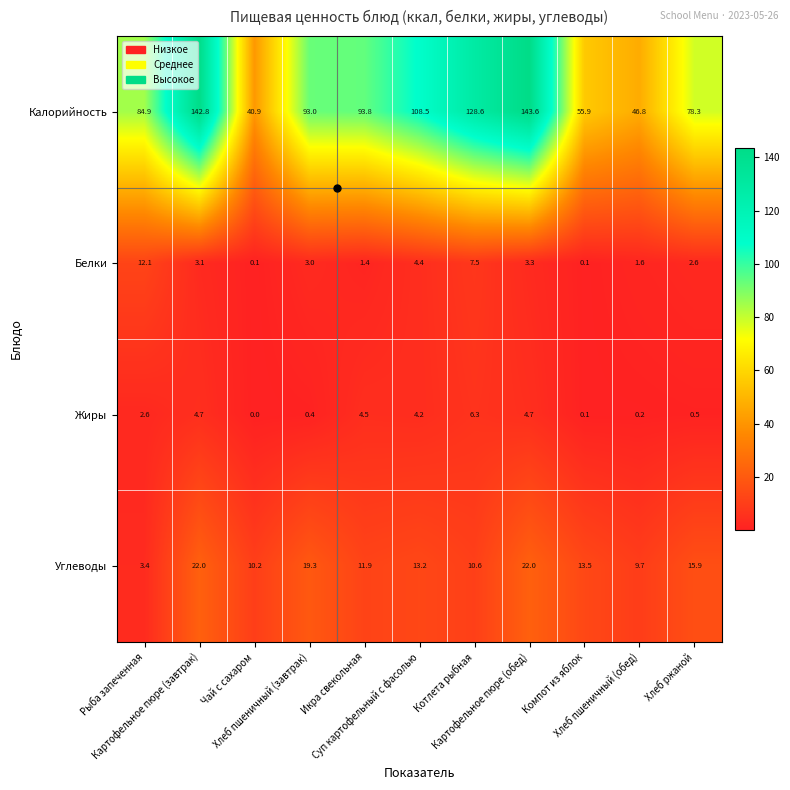

At which category is the sum across all series the highest?

Картофельное пюре (обед)